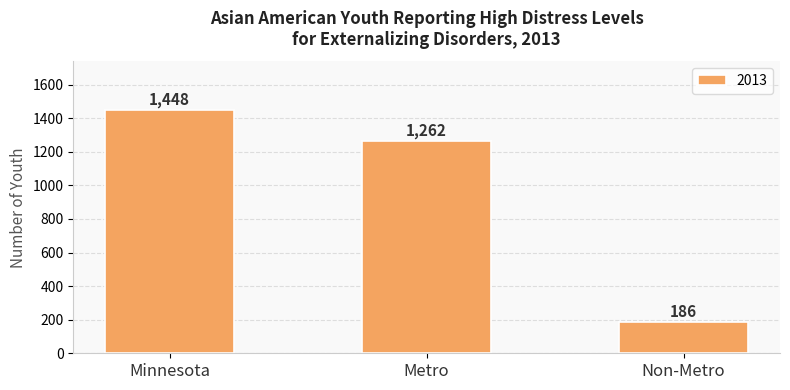

What is the label of the 3rd bar from the right?

Minnesota